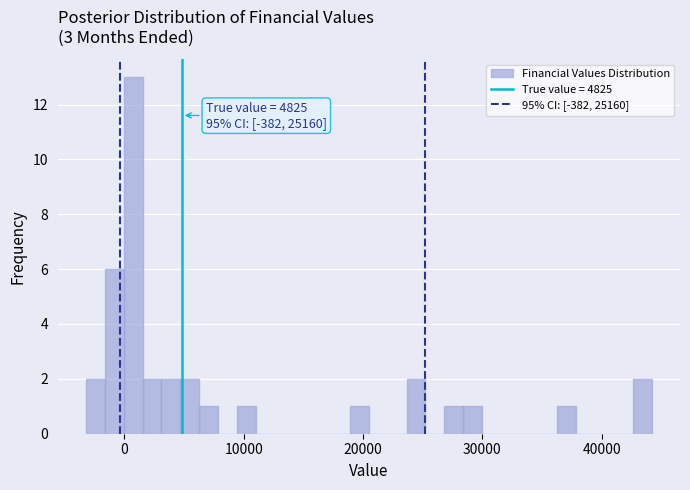

Read against the x-axis, roughly where is the centre of the tallest bar?

1000